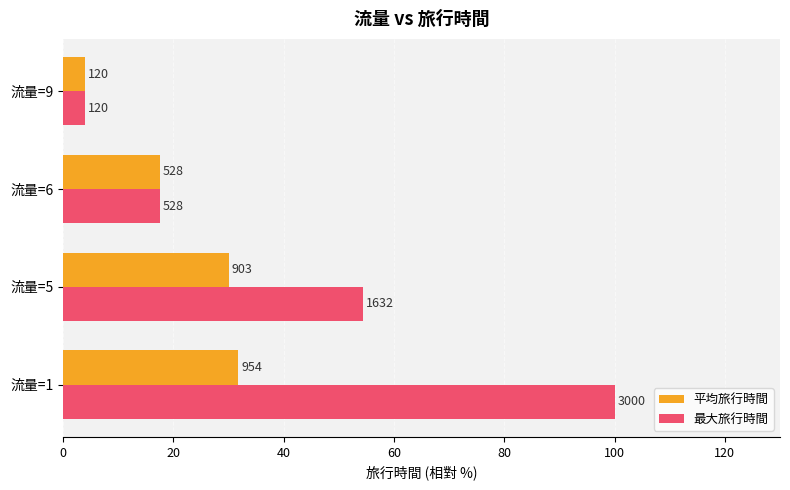

Reading right to left, what are all the values shown in this chart?

平均旅行時間: 4.0	17.6	30.1	31.8
最大旅行時間: 4.0	17.6	54.4	100.0